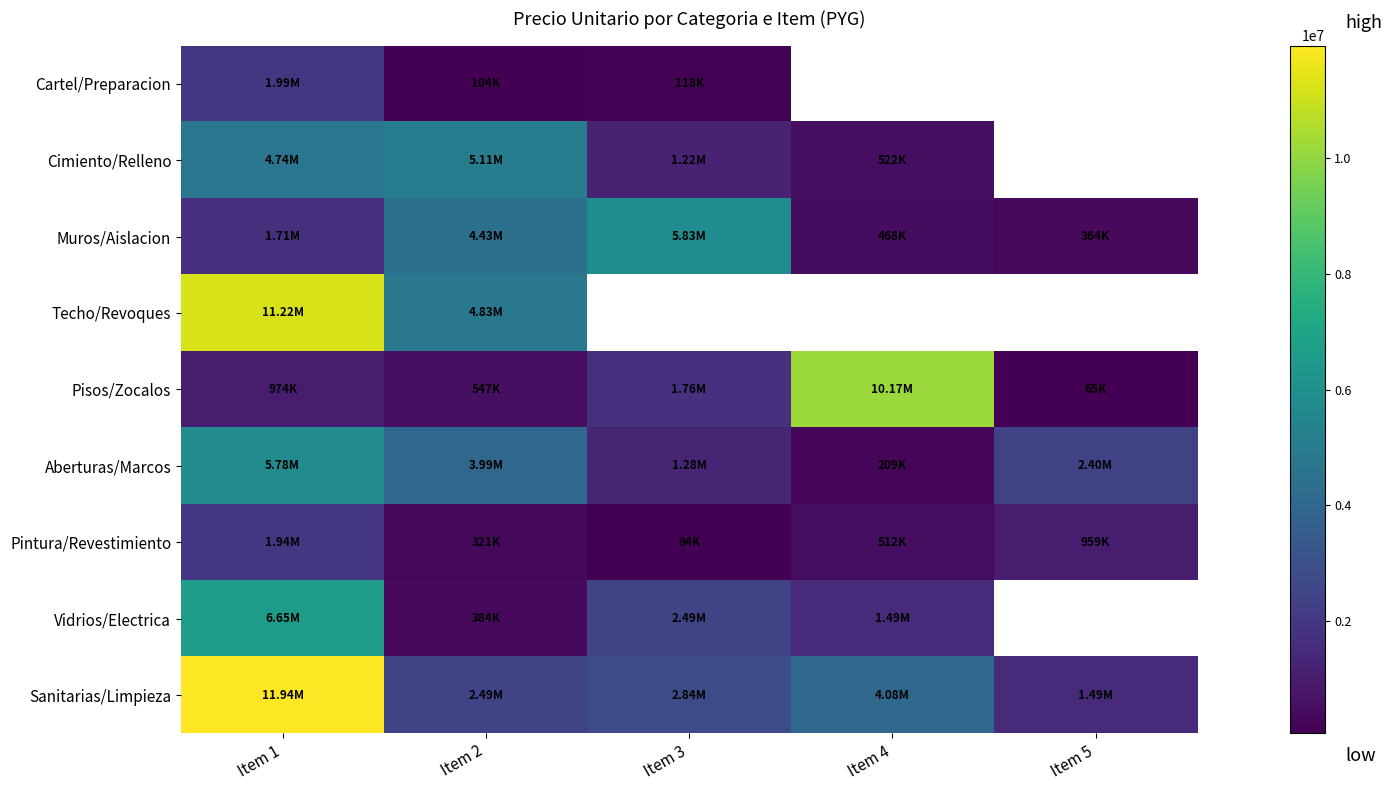

At which label does Pintura/Revestimiento first exceed 511952?

Item 1